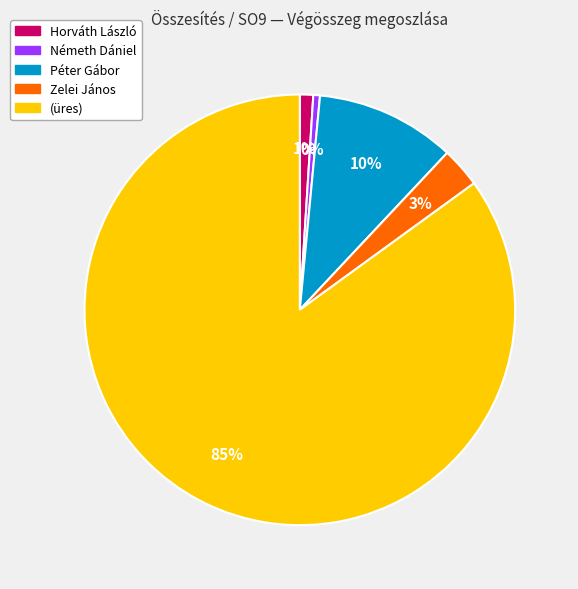

True or false: (üres) accounts for 77% of the total.

False